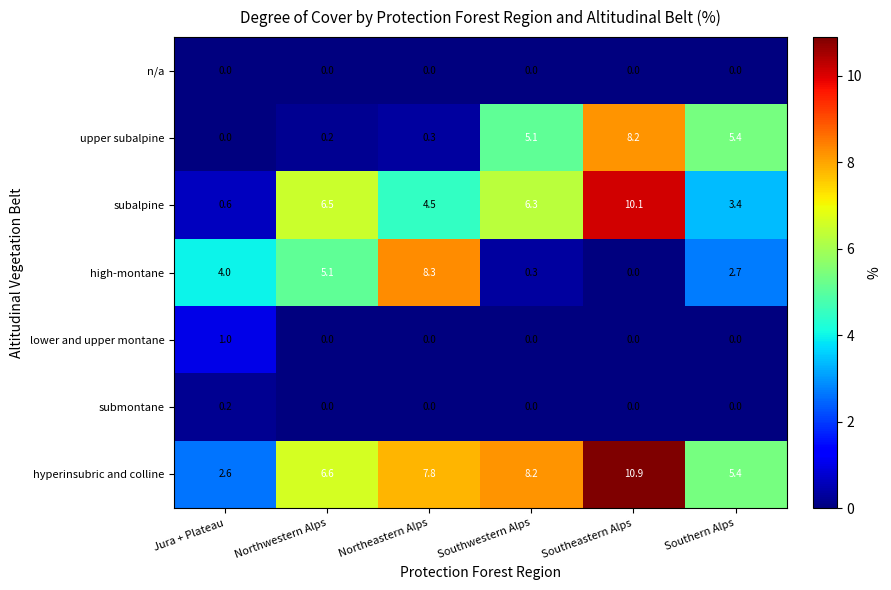

What is the maximum value shown in the chart?

10.9